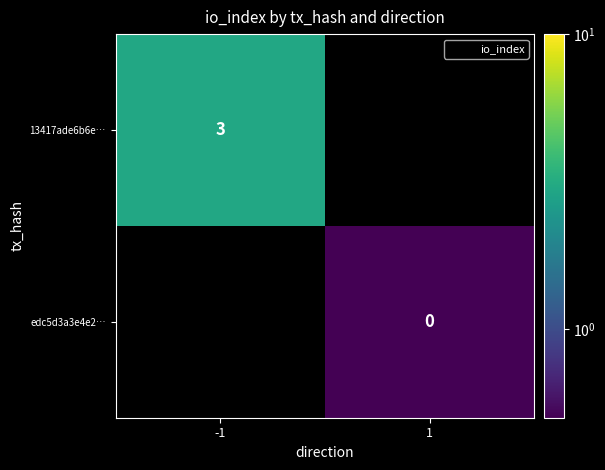

Between 1 and -1, which is larger?

-1